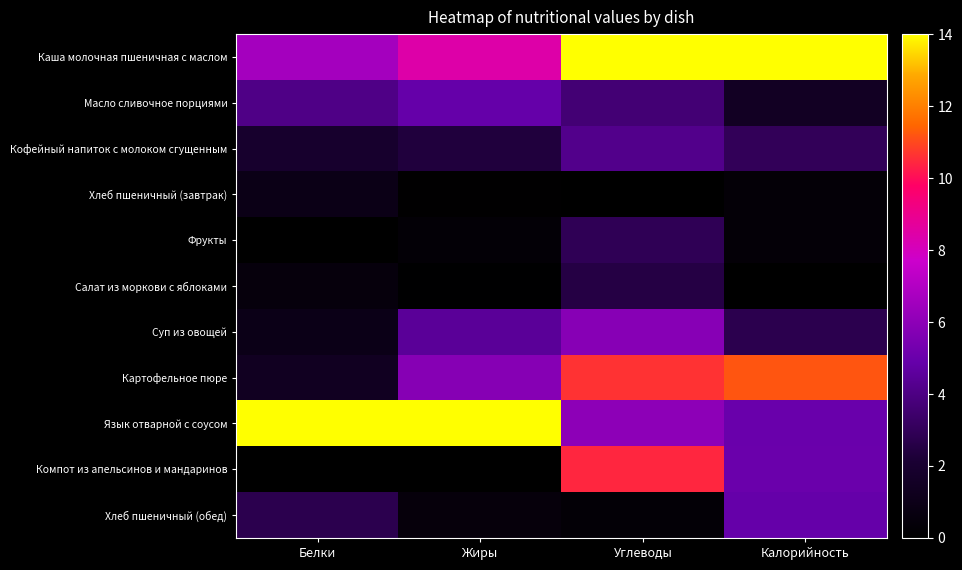

Which category has the lowest value across all series?

Углеводы